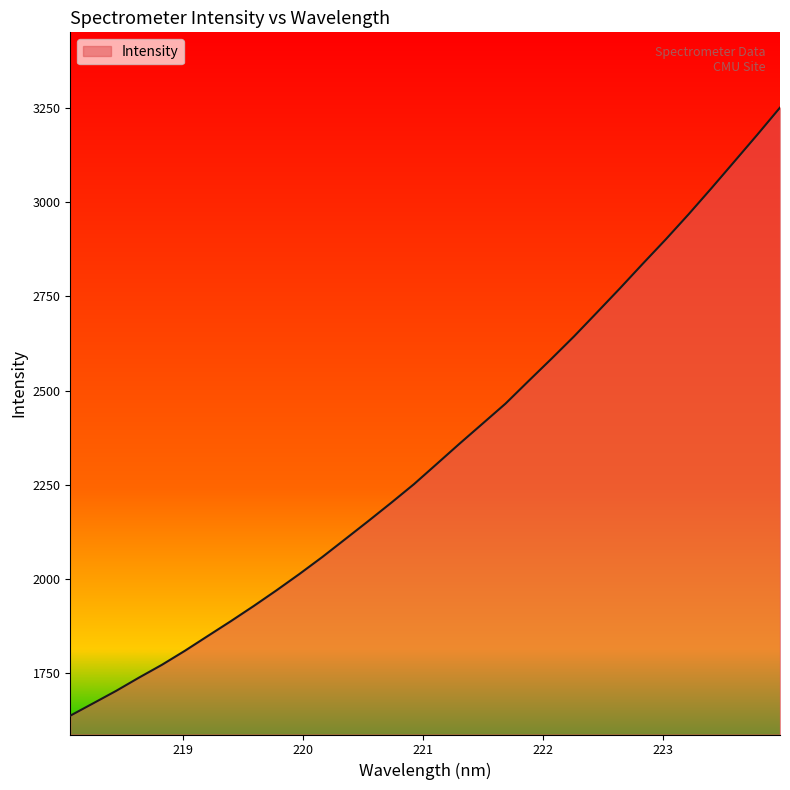

What is the difference between the maximum and minimum values?

1615.5